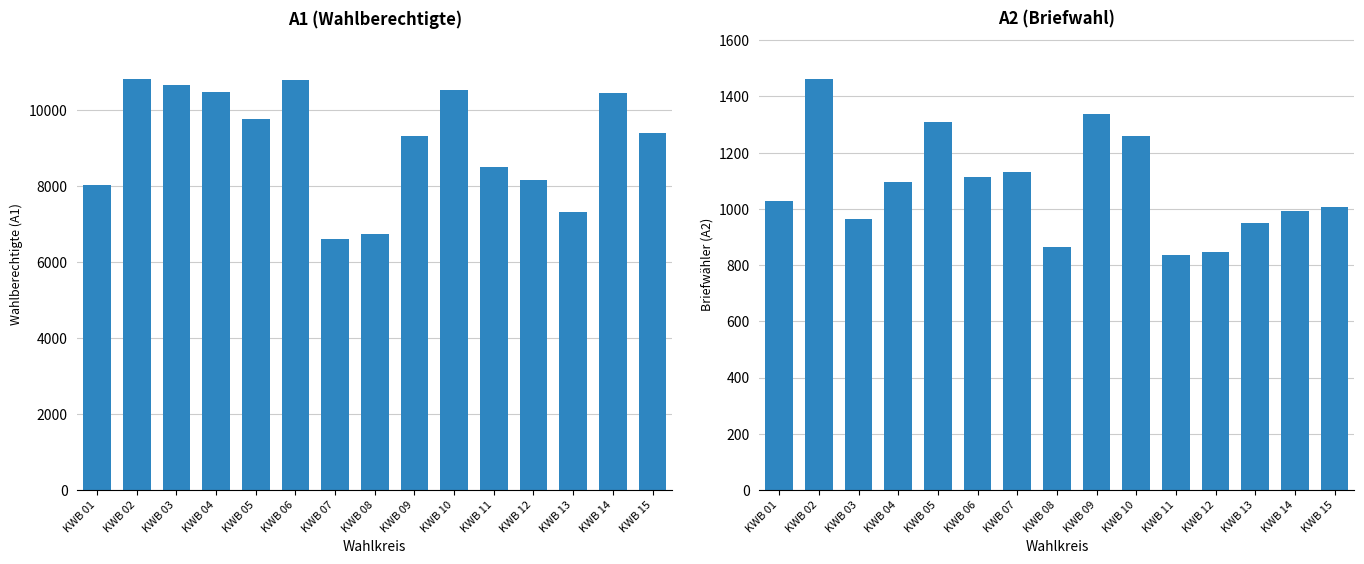

Rank the categories by A1 value from highest to lowest.

KWB 02, KWB 06, KWB 03, KWB 10, KWB 04, KWB 14, KWB 05, KWB 15, KWB 09, KWB 11, KWB 12, KWB 01, KWB 13, KWB 08, KWB 07